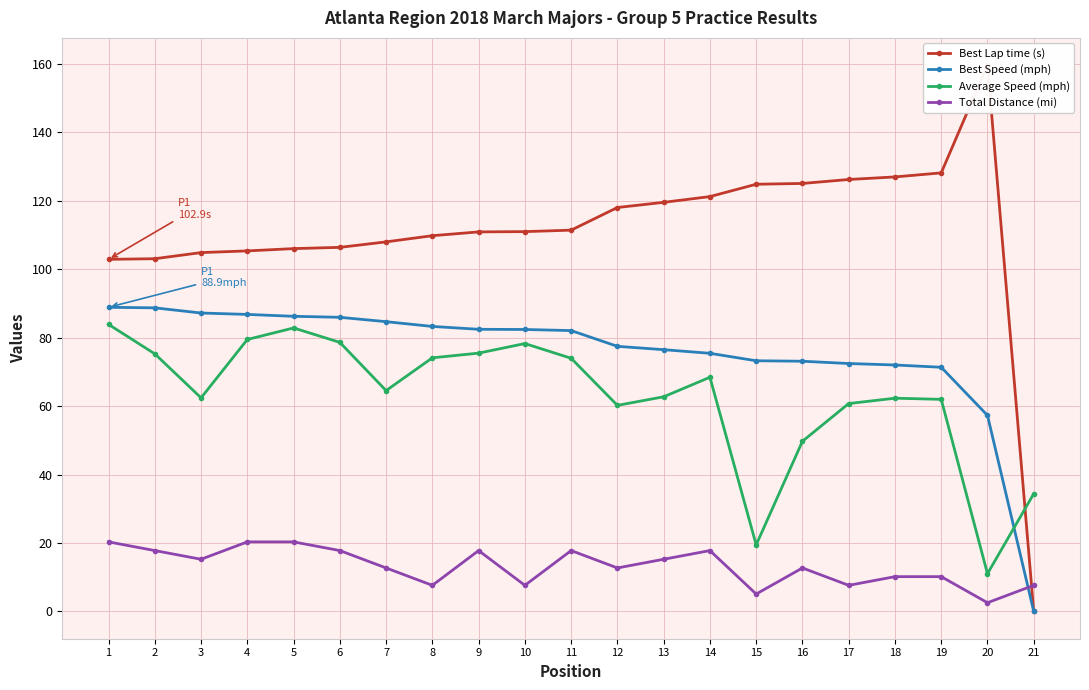

What is the difference between the Average Speed (mph) values at 14 and 8?

5.7